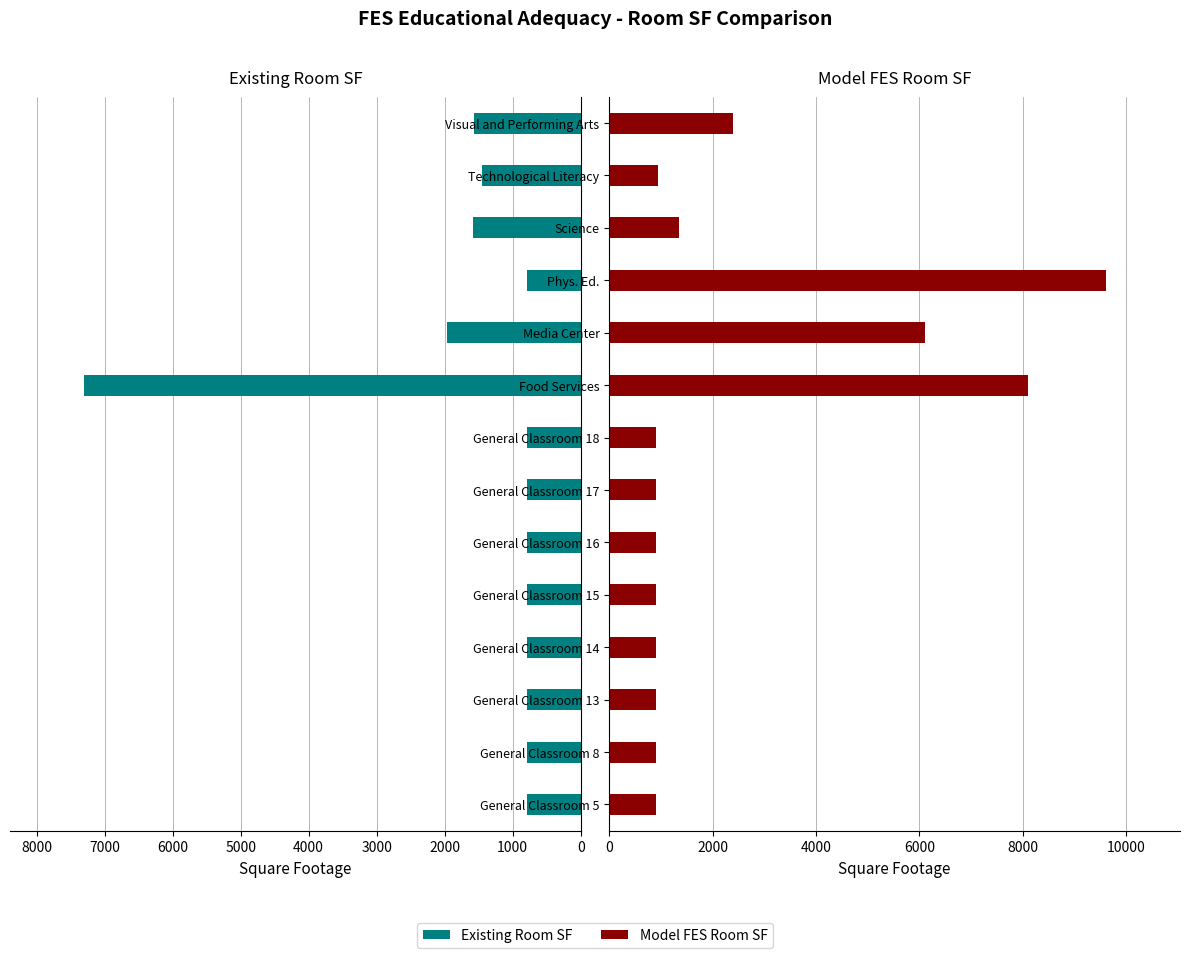

At how many categories does at least one series exceed 2066?

4